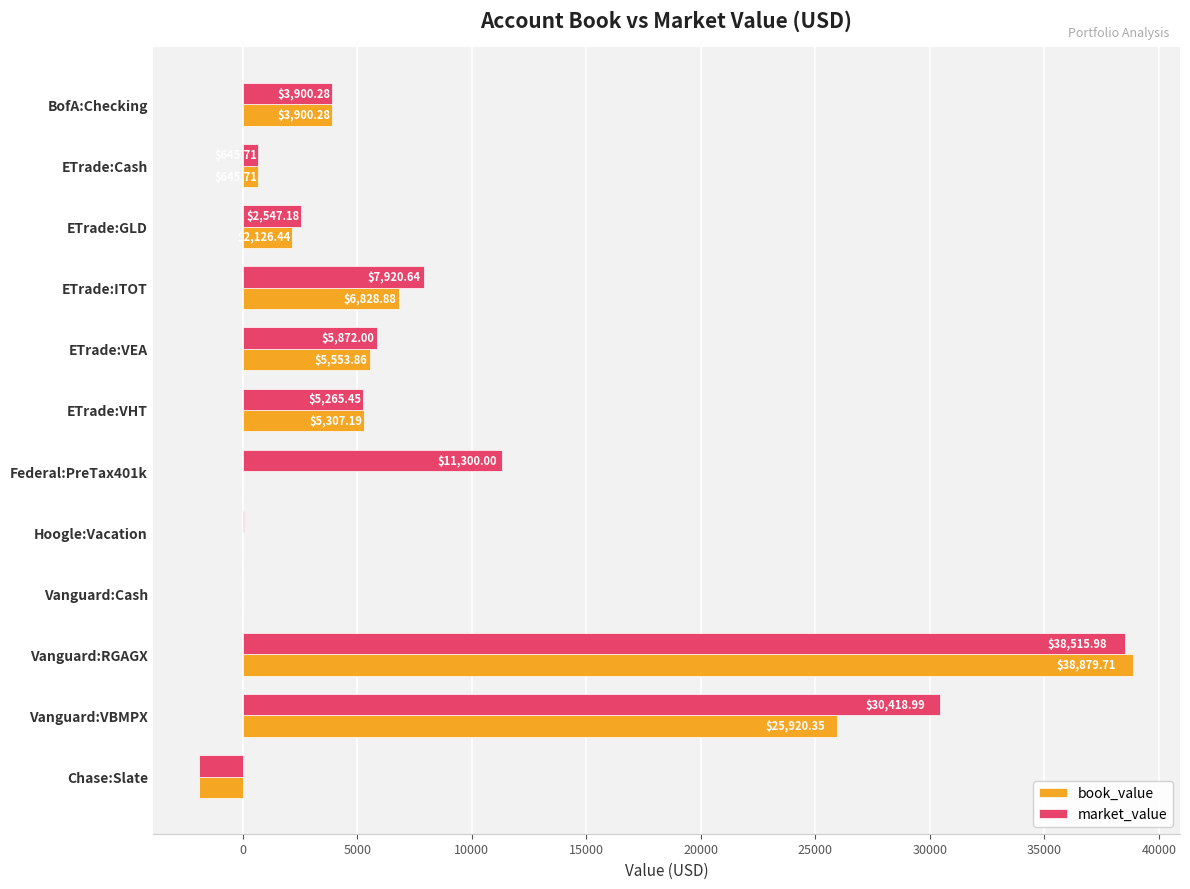

What are all the series names shown in the legend?

book_value, market_value